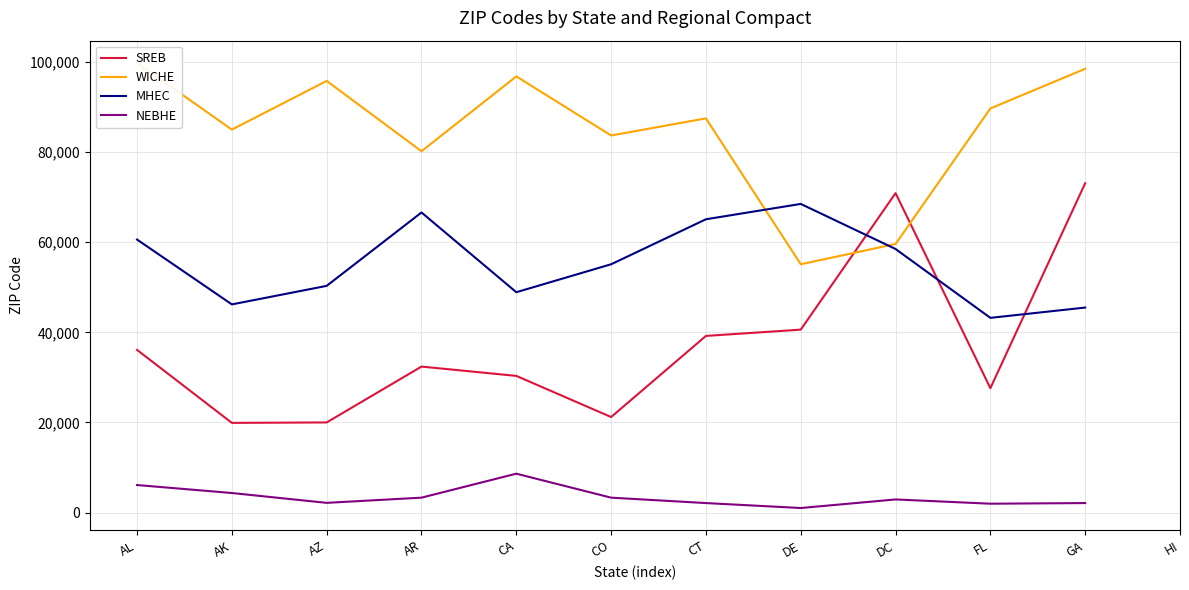

At which label is MHEC closest to 55862?

CO